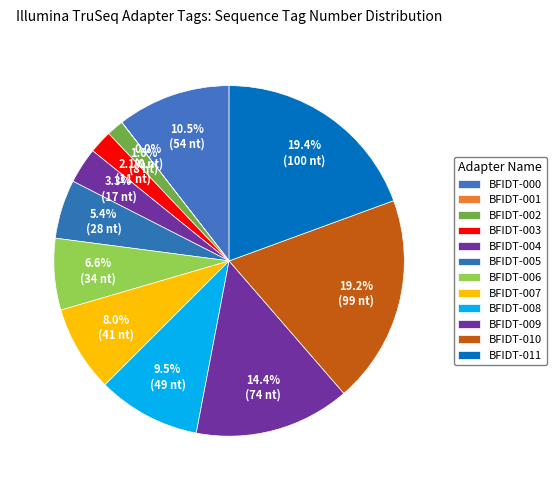

Which category has the biggest portion of the pie?

BFIDT-011